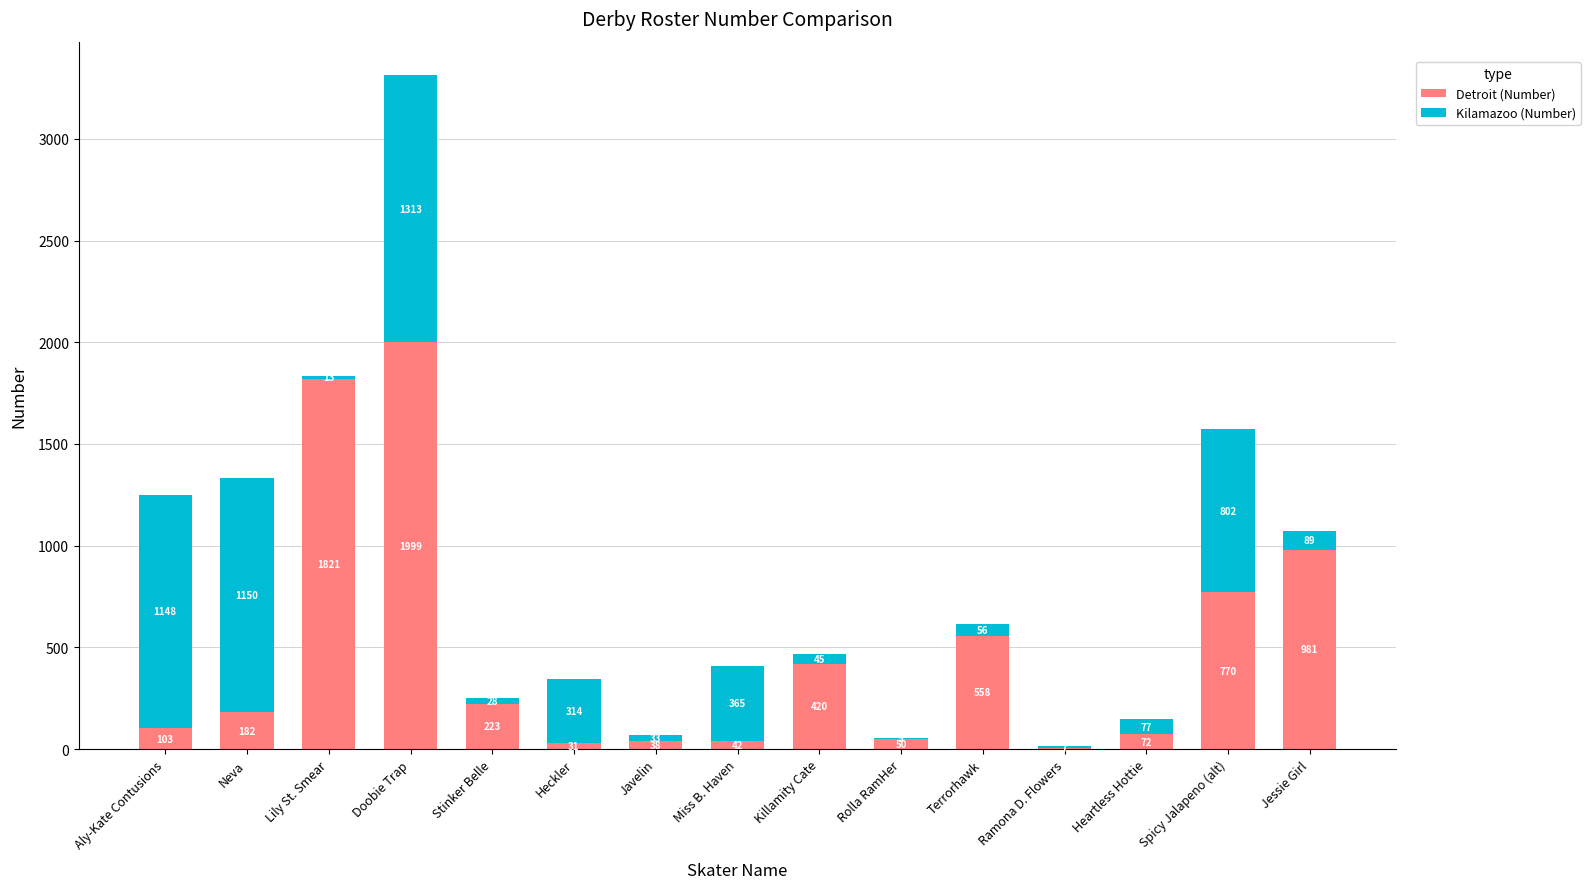

Which category has the highest value in the Detroit (Number) series?

Doobie Trap